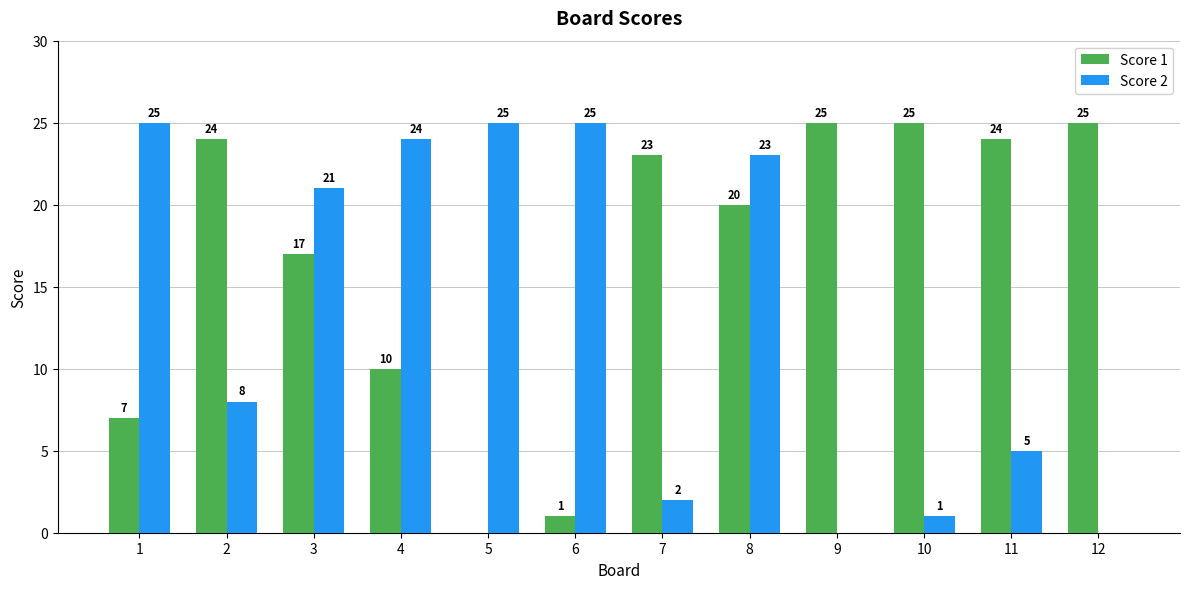

True or false: Score 2 has a value of 21 at 3.

True